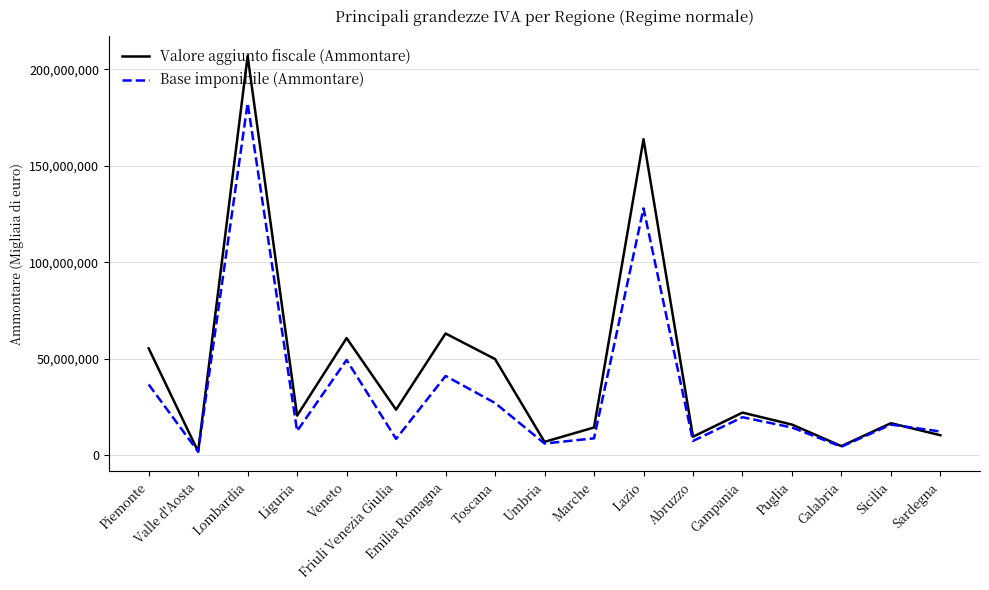

At which label does Valore aggiunto fiscale (Ammontare) first exceed 20429410?

Piemonte